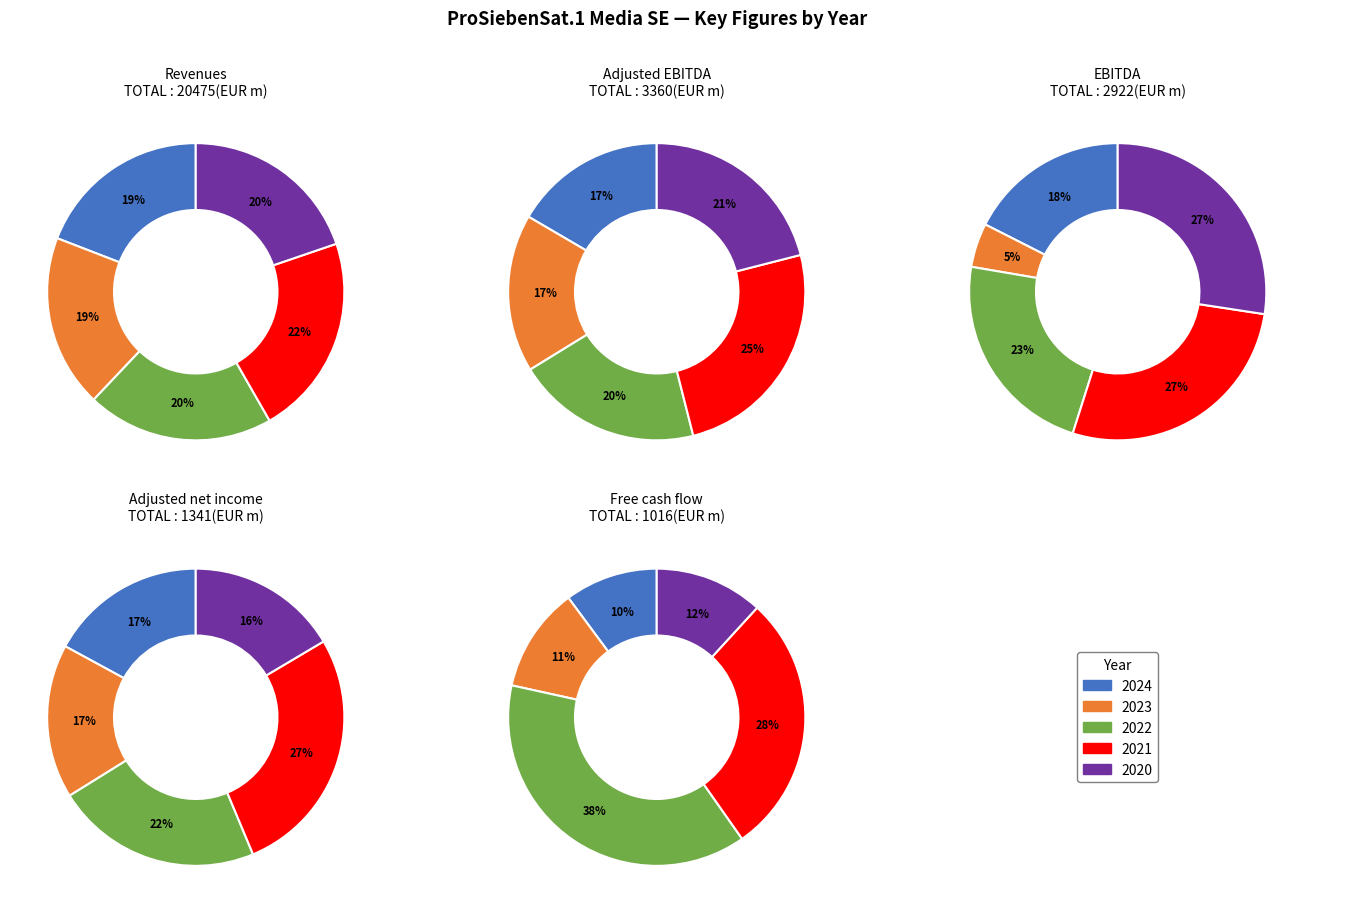

Count the number of slices in the pie.

5